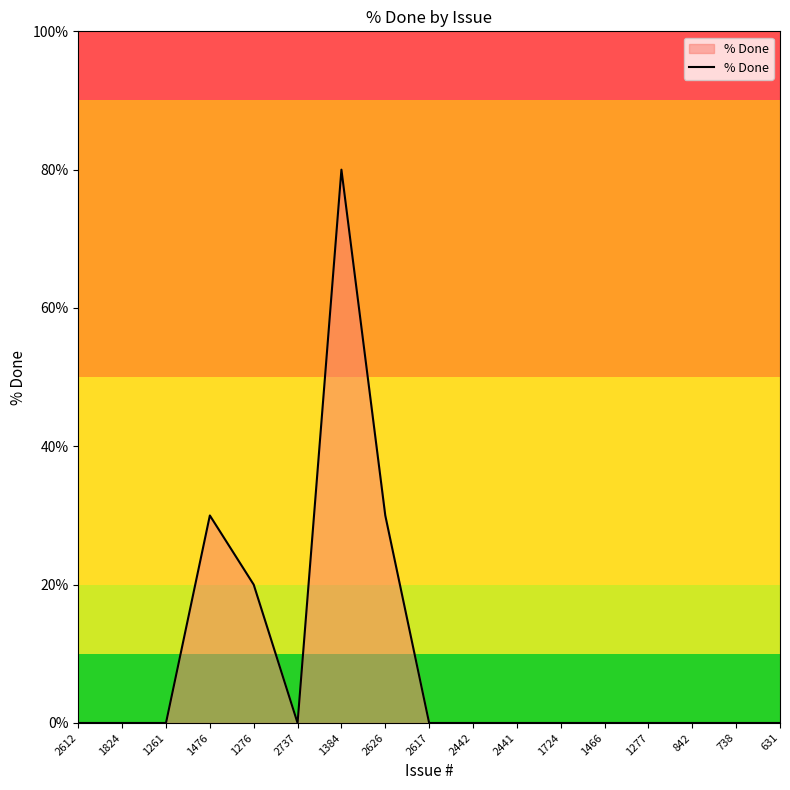

Is it true that the value at 1276 is 20?

True